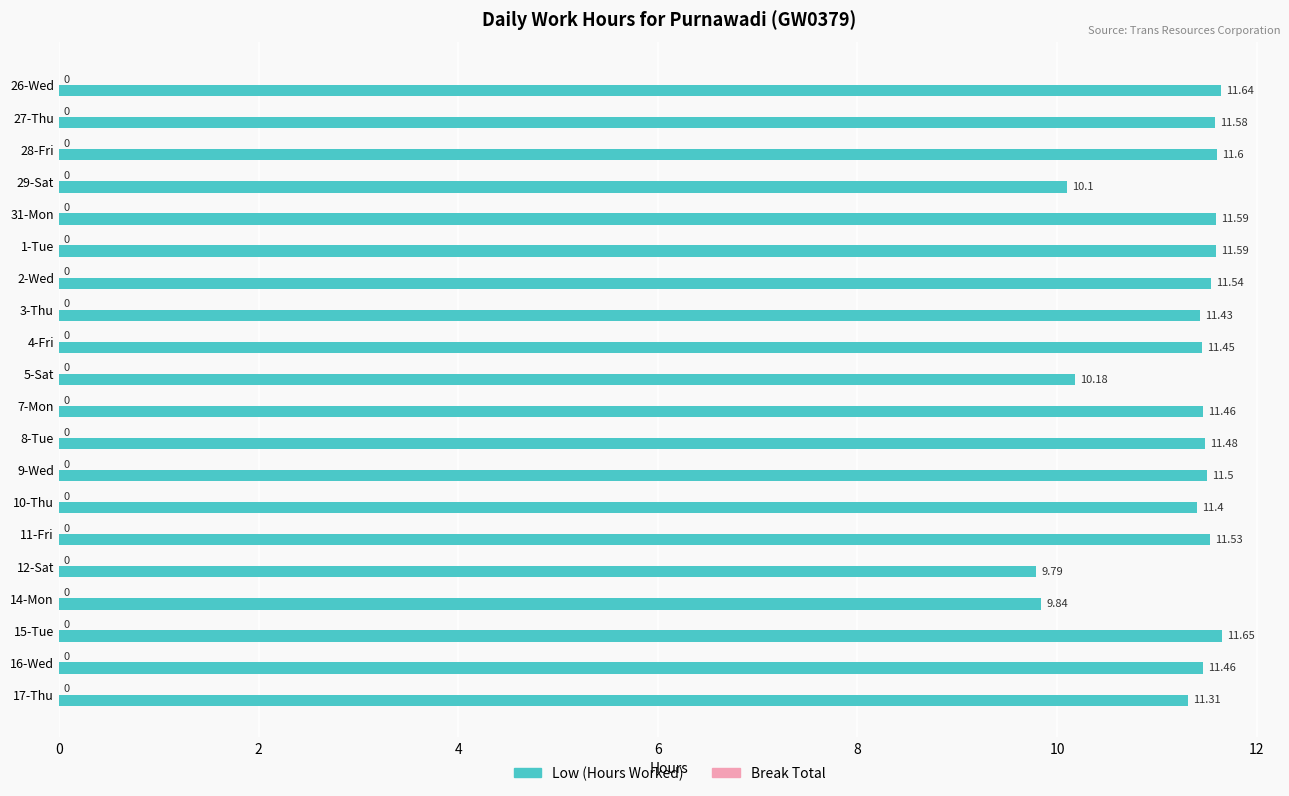

Approximately how many times larger is the value at 26-Wed compared to 27-Thu?

1.0